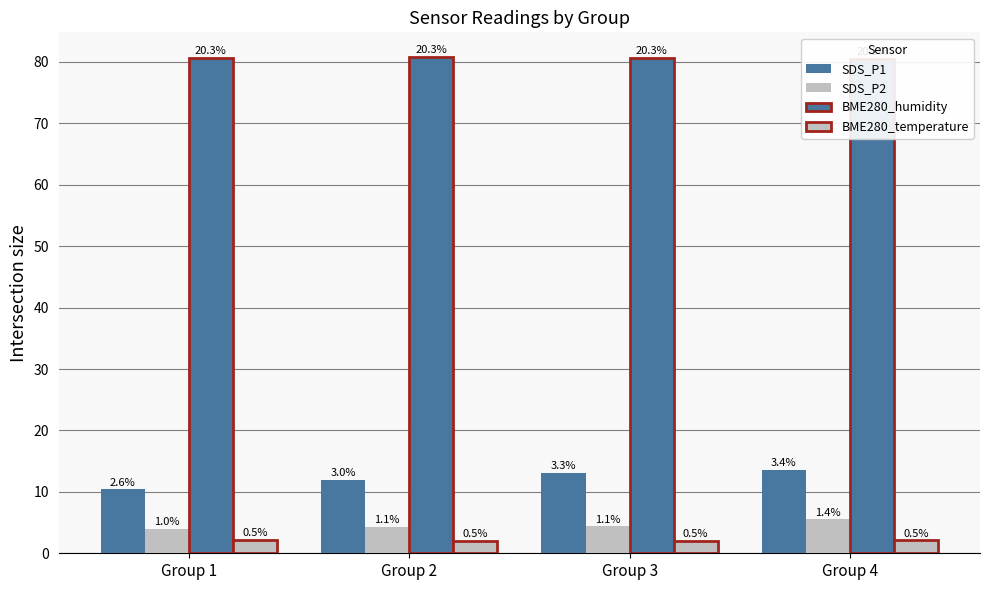

How many data points in SDS_P1 are less than 13?

2